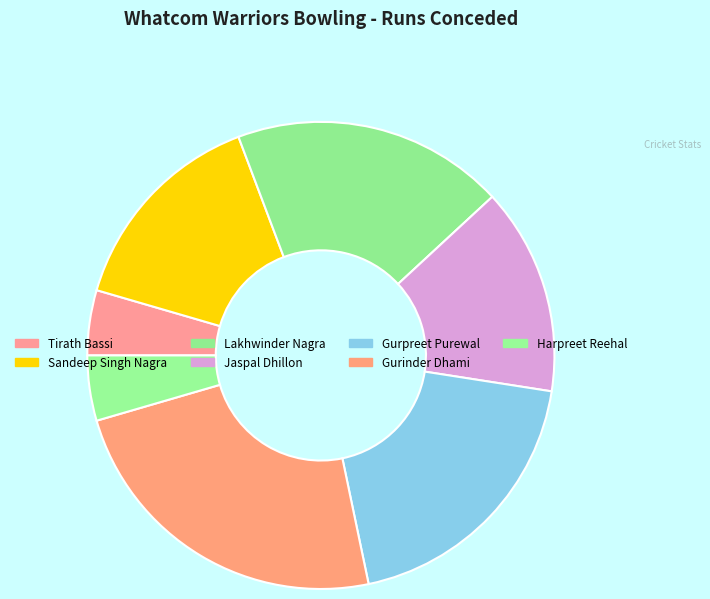

Count the number of slices in the pie.

7